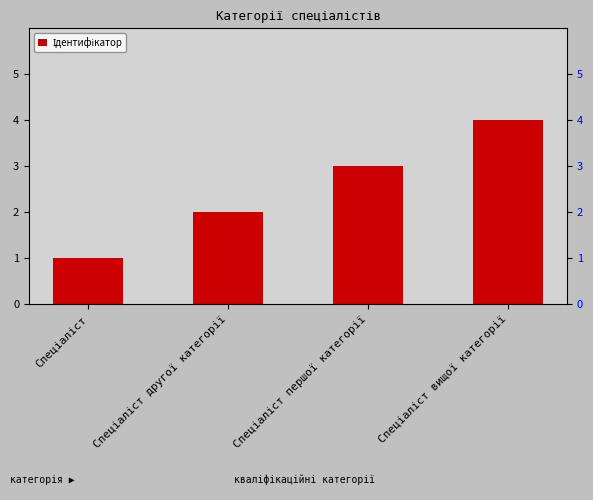

What position from the left is Спеціаліст першої категорії?

3